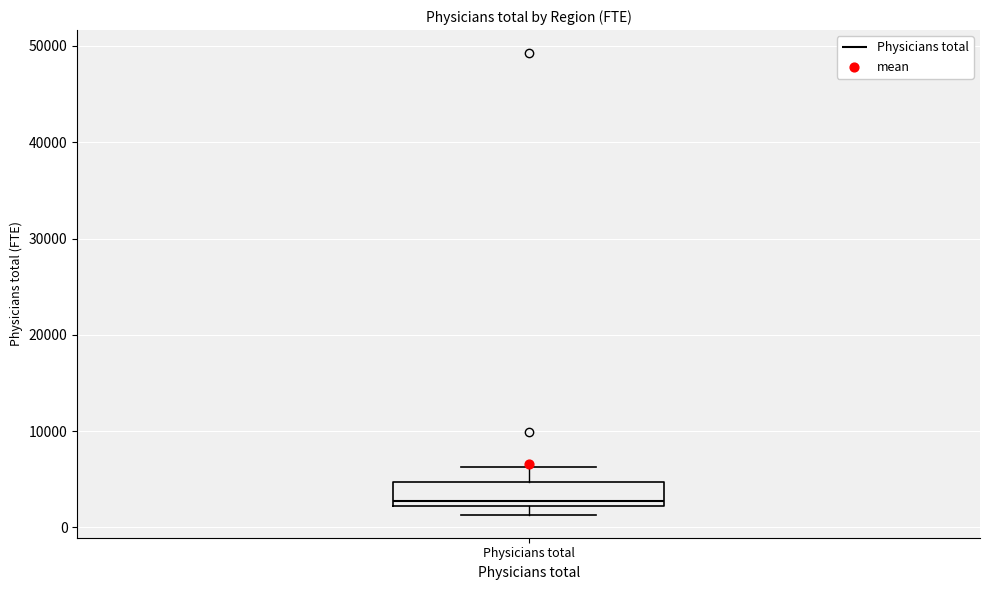

Read this box plot against the y-axis: the position of the median line, the range covered by the box, and the ends of both whiskers. The values are not printed on the chart, so give them approximately, as read against the axis.

median 3000, box 2000 to 5000, whiskers 1000 to 6000